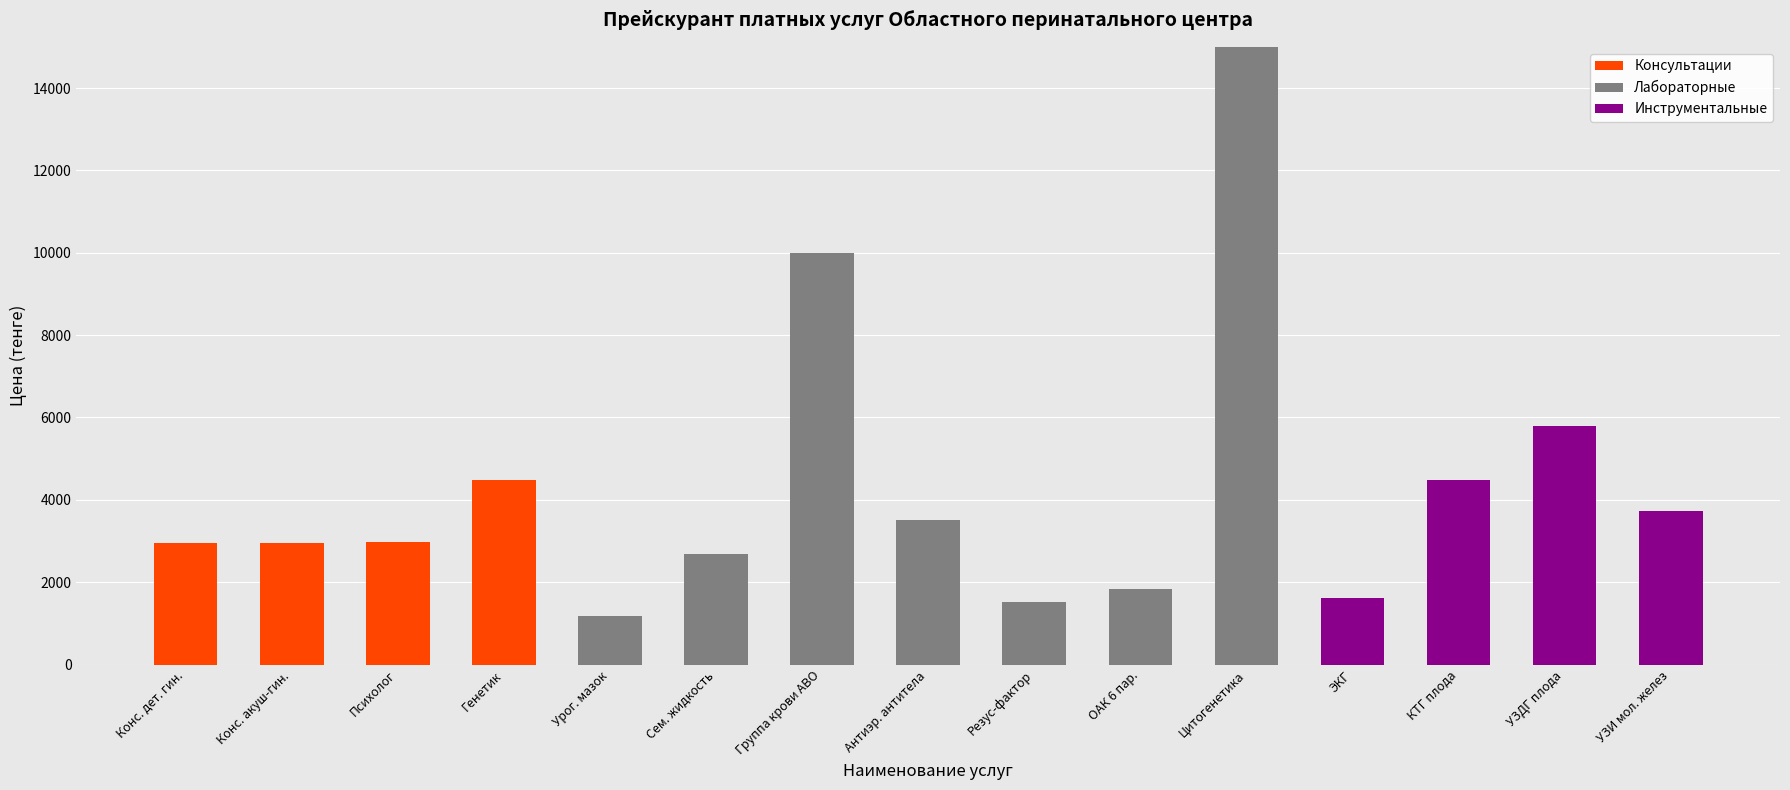

True or false: Консультации has a value of 2950 at Конс. акуш-гин..

True